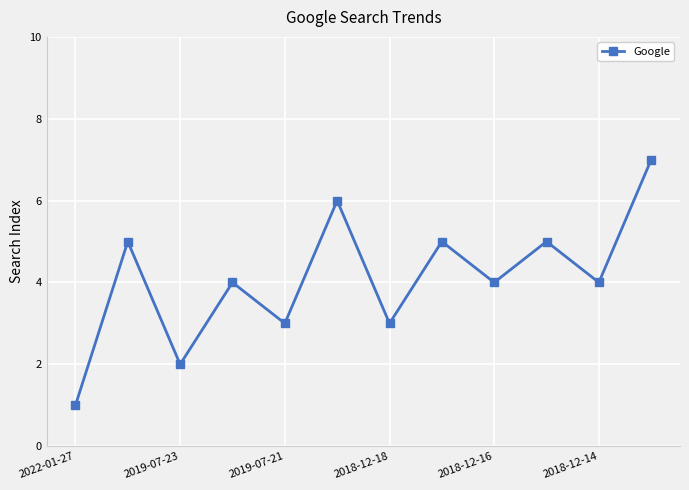

What is the difference between the second highest and minimum values?

5